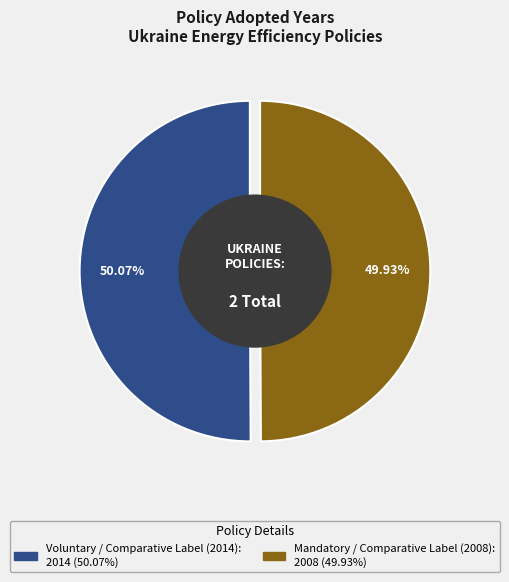

The Mandatory / Comparative Label (2008) slice represents 50% of the pie. True or false?

True